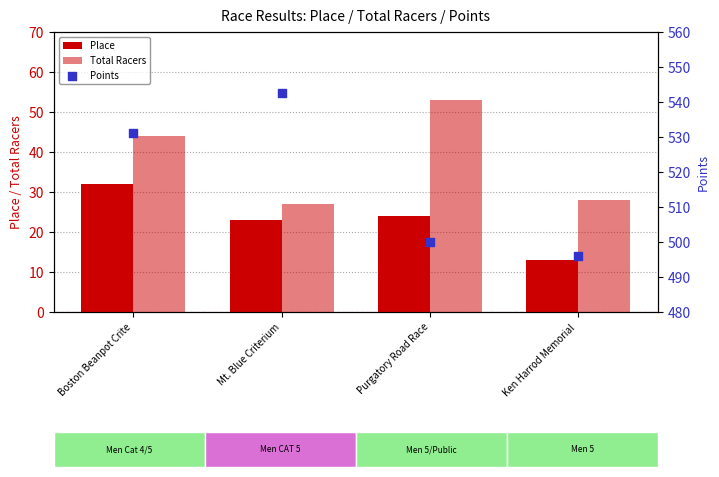

Which series has the largest total across all categories?

Points